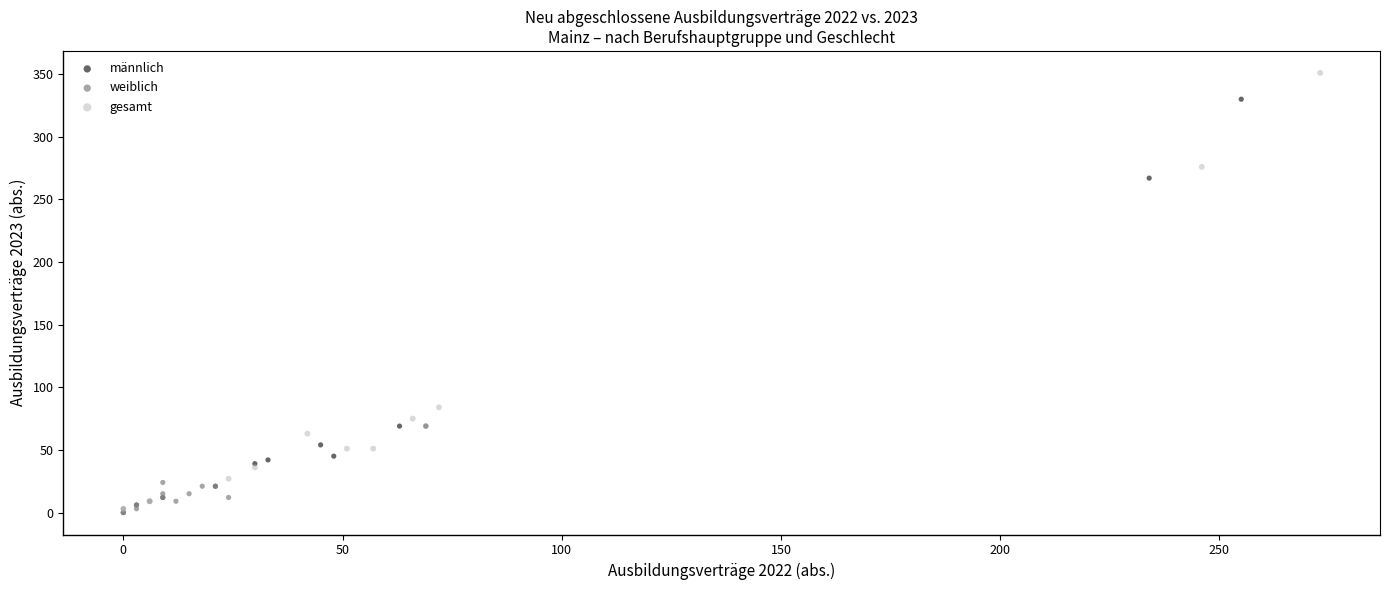

Which series has the widest spread of Y values?

gesamt